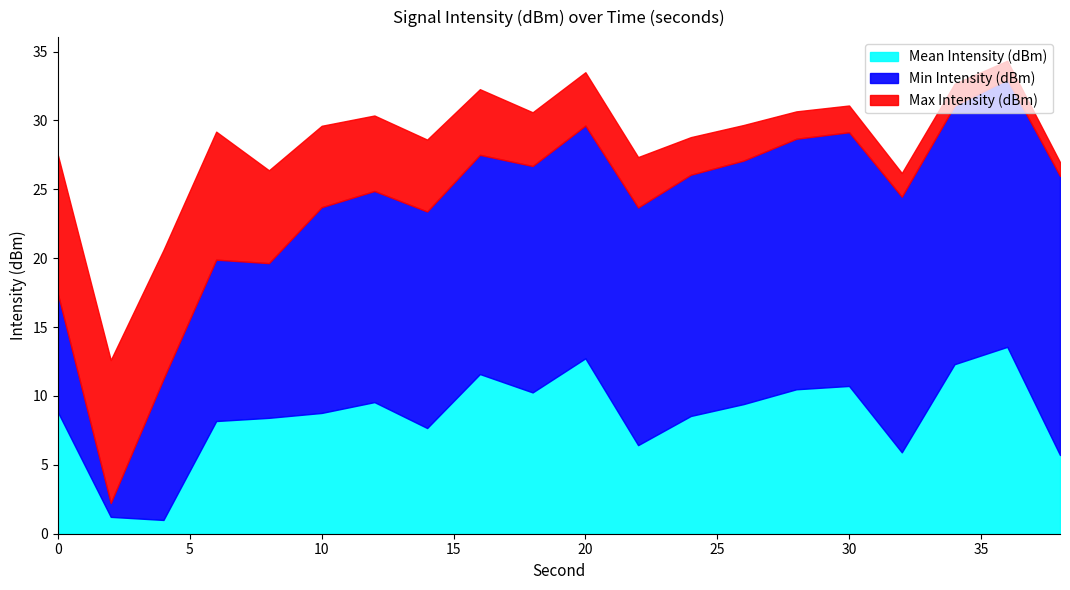

What is the total value across all series at 10?

29.6